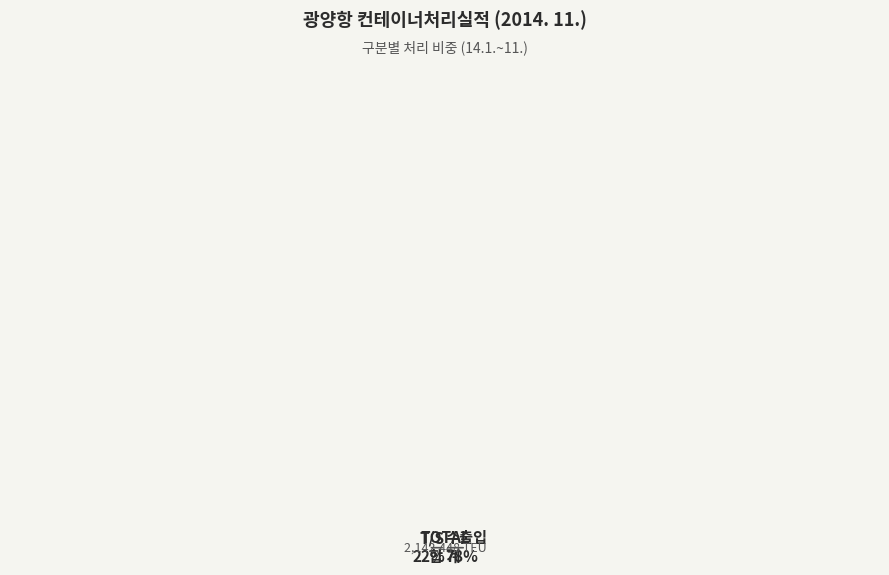

Does any single category account for the majority?

Yes